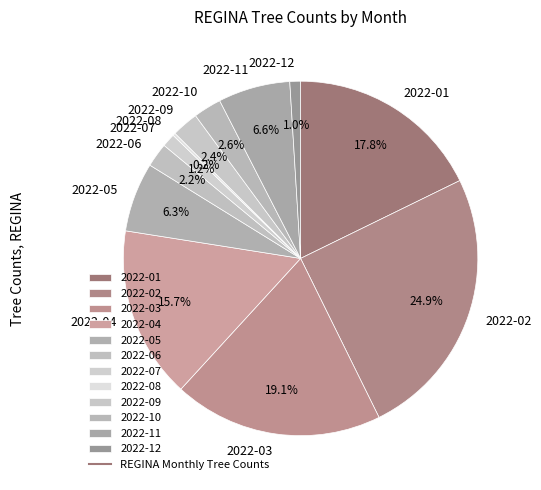

The 2022-02 slice represents 25% of the pie. True or false?

True